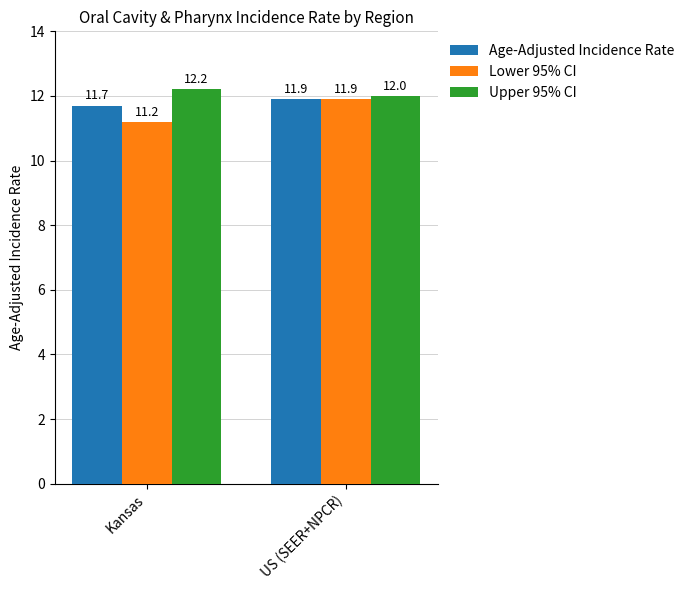

What value does the Upper 95% CI series have at US (SEER+NPCR)?

12.0